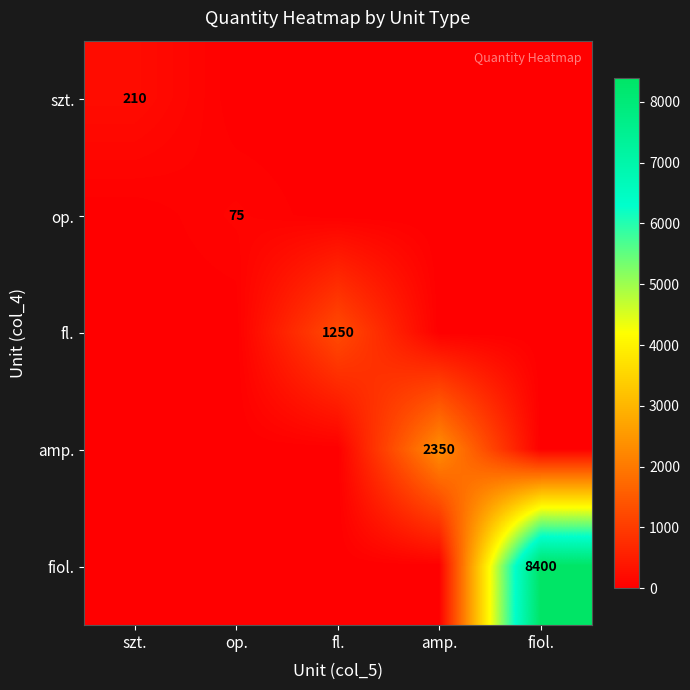

The op. series shows 34 at op.. True or false?

False